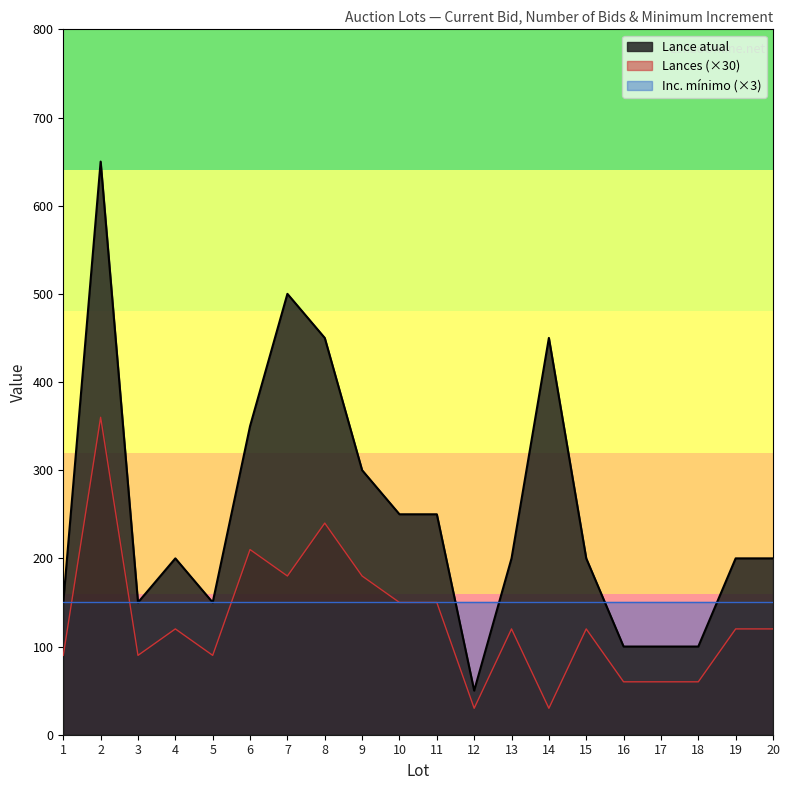

At which label does Lance atual reach its peak?

2